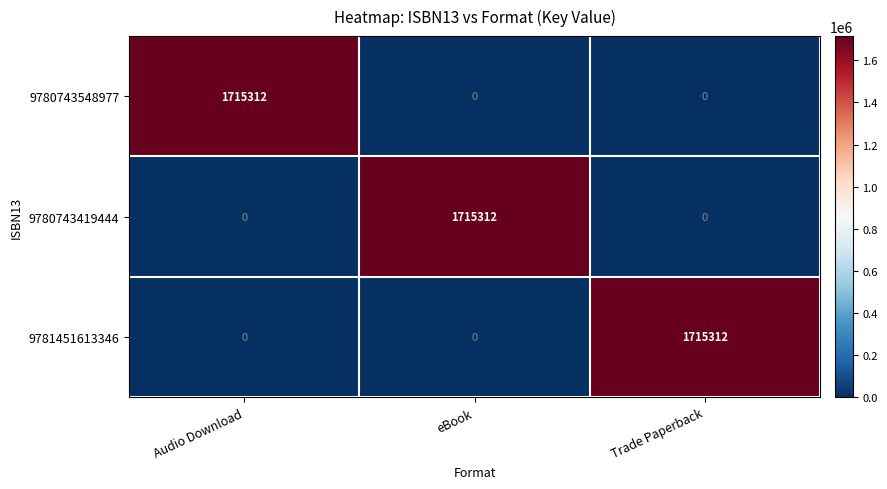

How many 9780743419444 values are between 0 and 1715312?

3